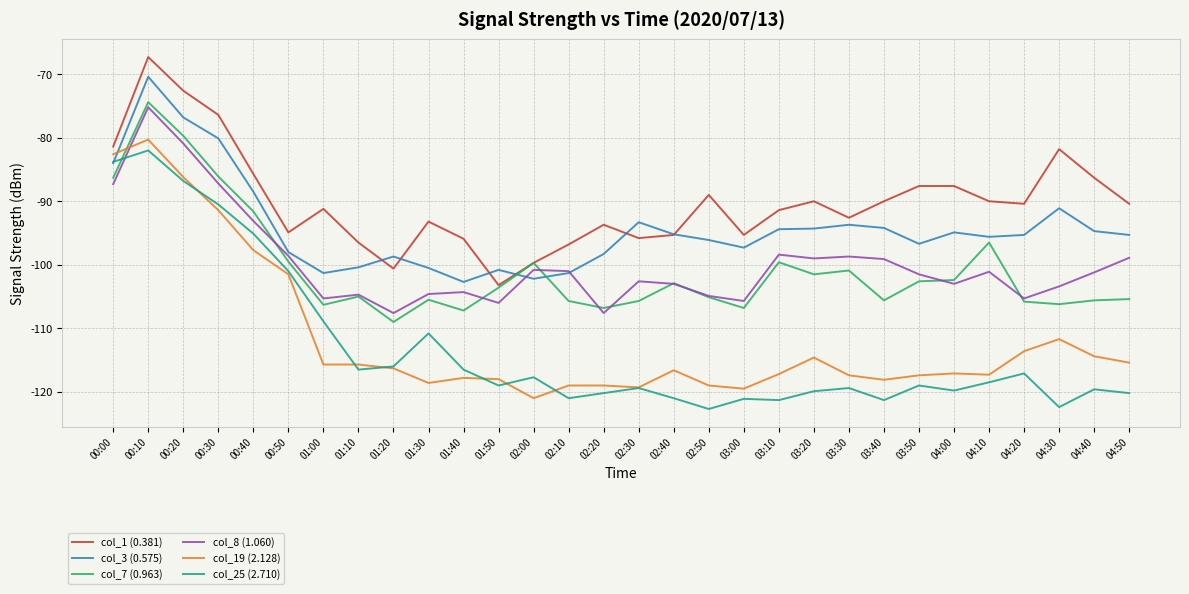

Is this an area chart (filled region under the line)?

No